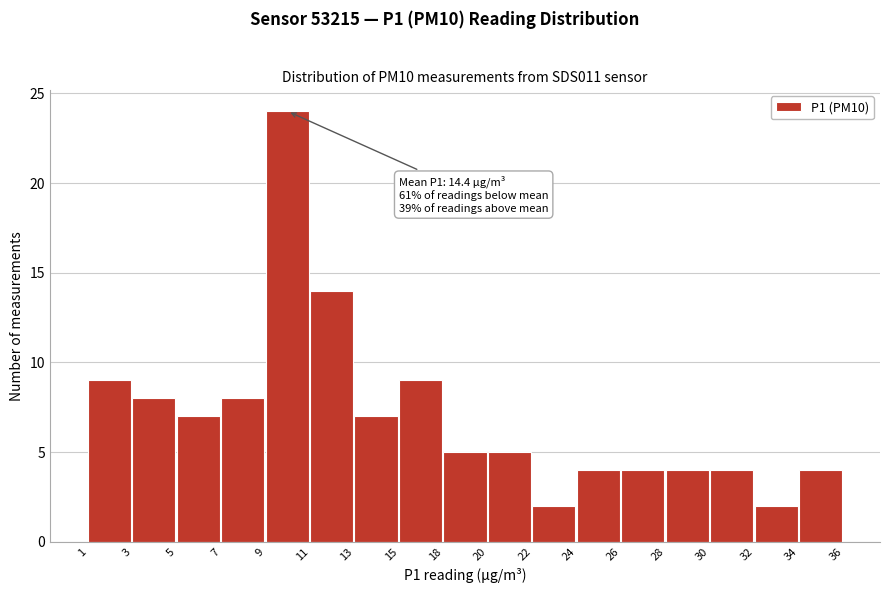

Reading left to right, what are all the values shown in this chart?

9	8	7	8	24	14	7	9	5	5	2	4	4	4	4	2	4